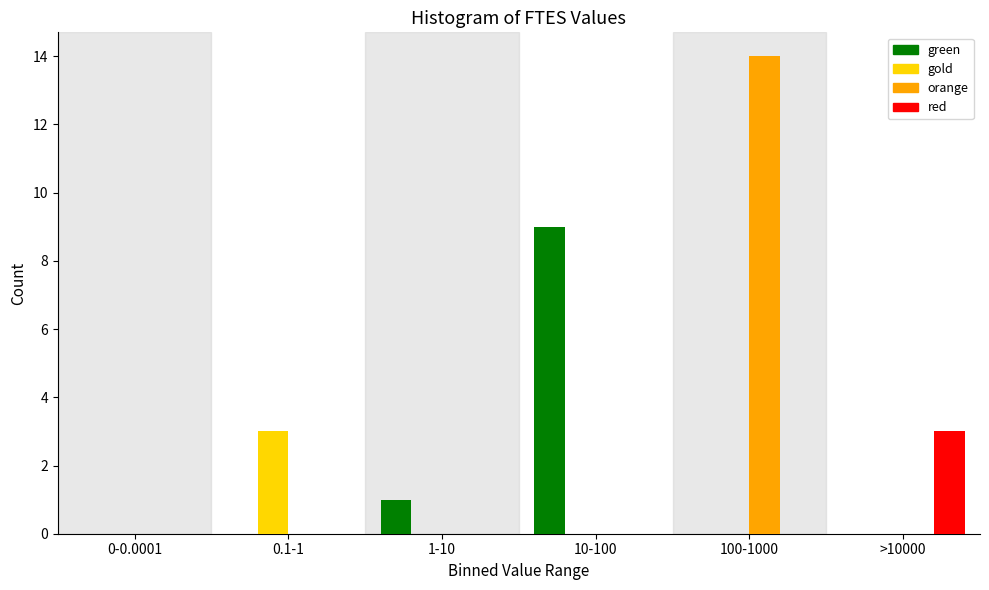

Reading right to left, list all the values displayed in this chart.

green: >10000=0	100-1000=0	10-100=9	1-10=1	0.1-1=0	0-0.0001=0
gold: >10000=0	100-1000=0	10-100=0	1-10=0	0.1-1=3	0-0.0001=0
orange: >10000=0	100-1000=14	10-100=0	1-10=0	0.1-1=0	0-0.0001=0
red: >10000=3	100-1000=0	10-100=0	1-10=0	0.1-1=0	0-0.0001=0